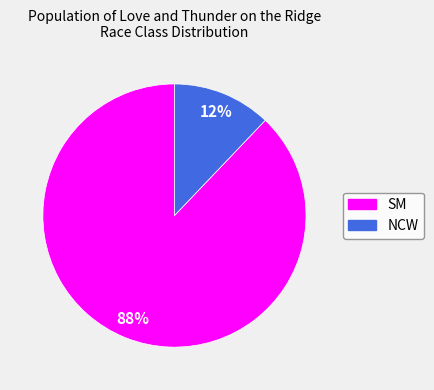

Do SM and NCW together represent more than half of the pie?

Yes